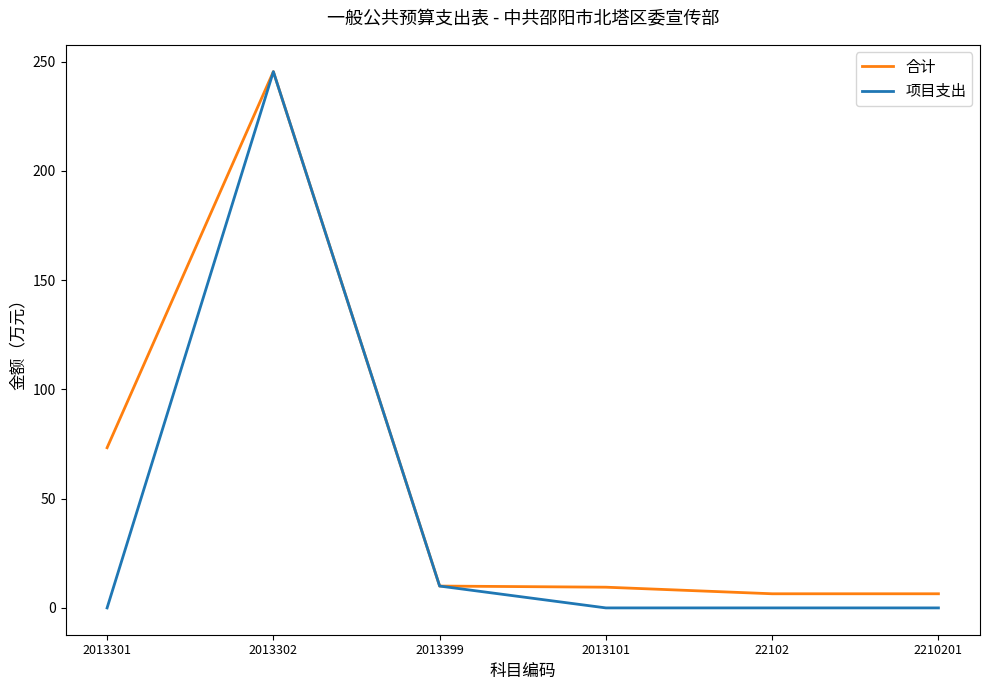

Rank the series at 2210201 from highest to lowest value.

合计, 项目支出